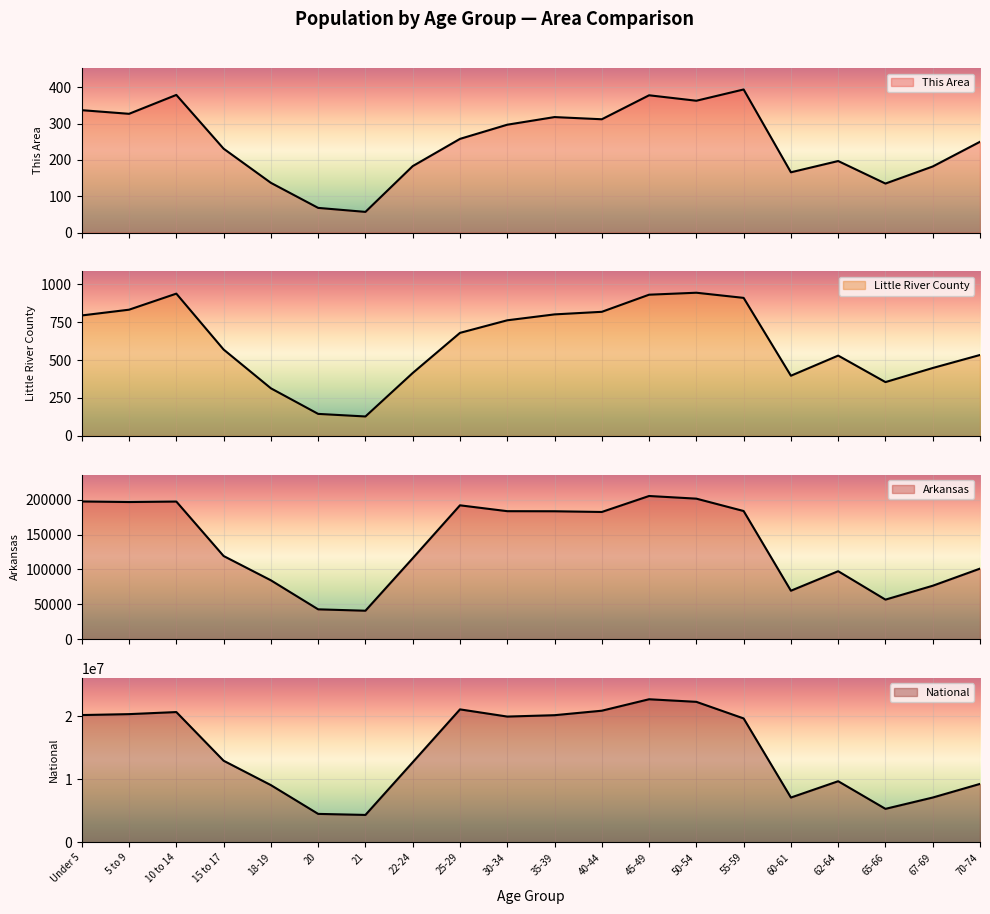

In This Area, how many points are lower than both neighbors (excluding endpoints)?

6